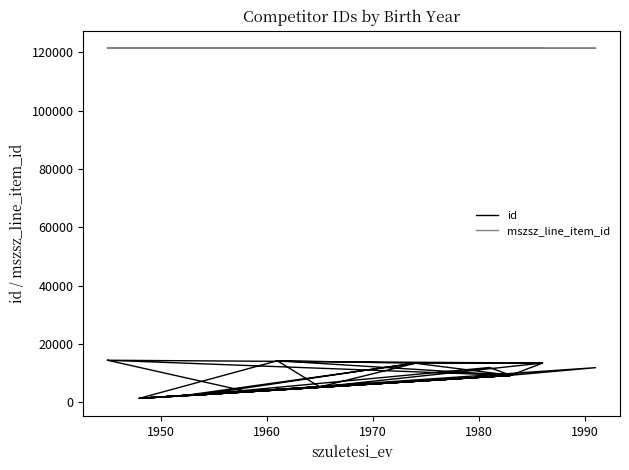

How many lines are shown in the chart?

2